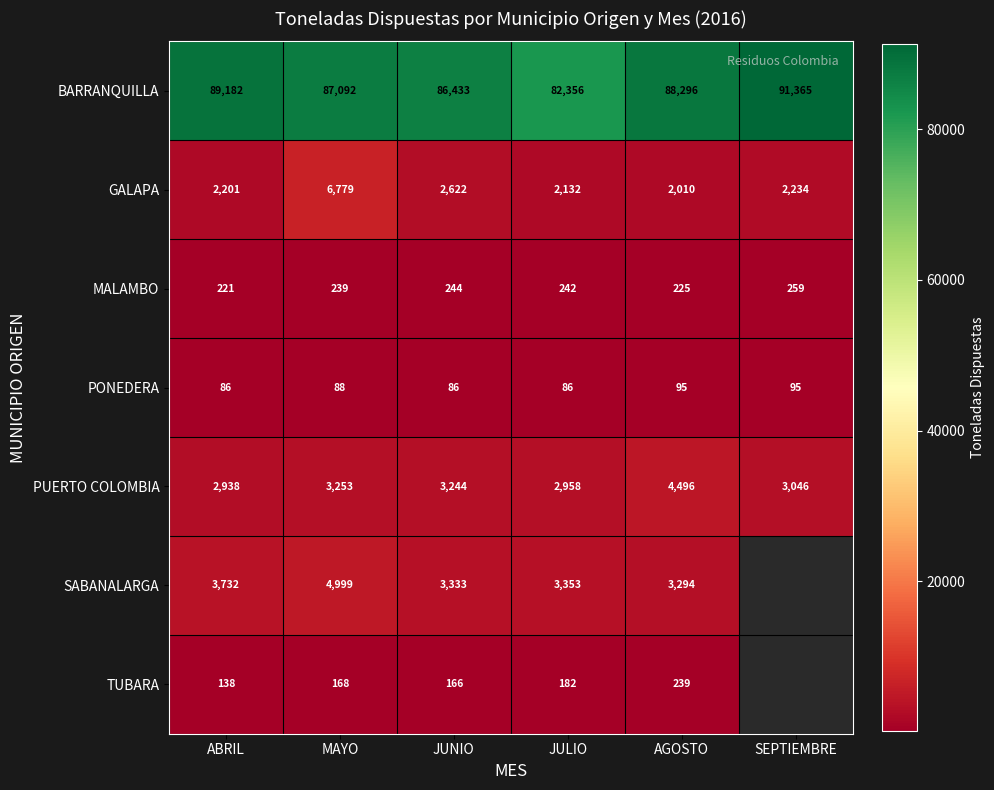

Is the value of SABANALARGA at JUNIO greater than the value of GALAPA at AGOSTO?

Yes